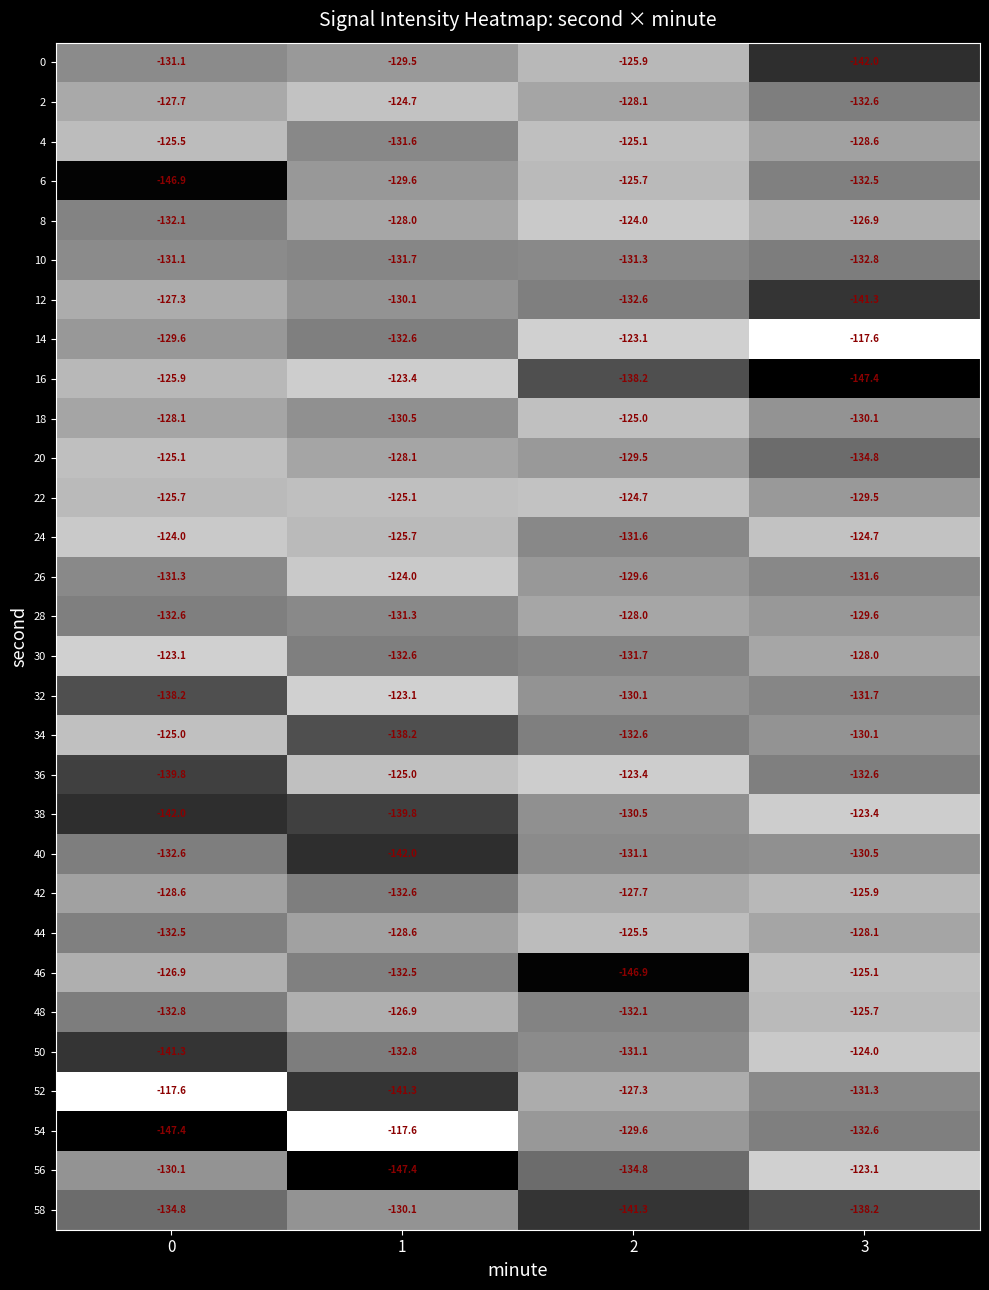

What is the maximum value for 16?

-123.4